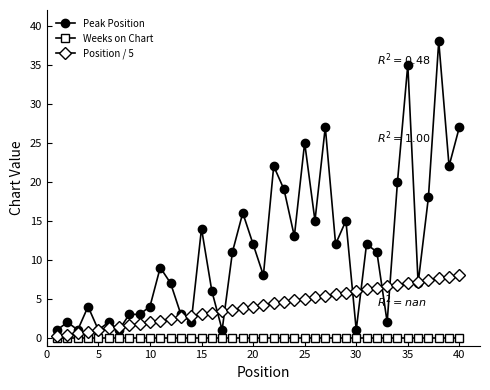

Count the number of data series in this chart.

3